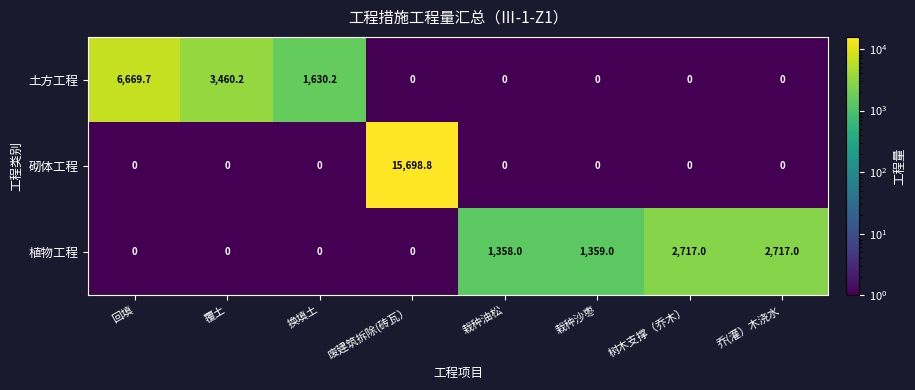

List the series in order of their overall mean, highest first.

砌体工程, 土方工程, 植物工程